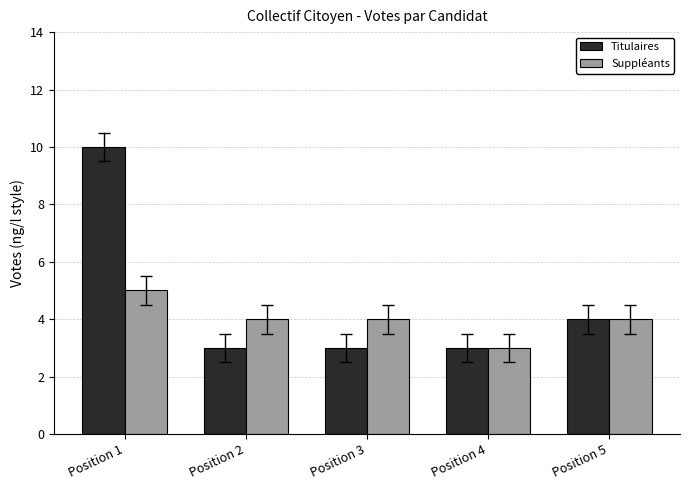

What is the value of the Titulaires bar at the 2nd from the left?

3